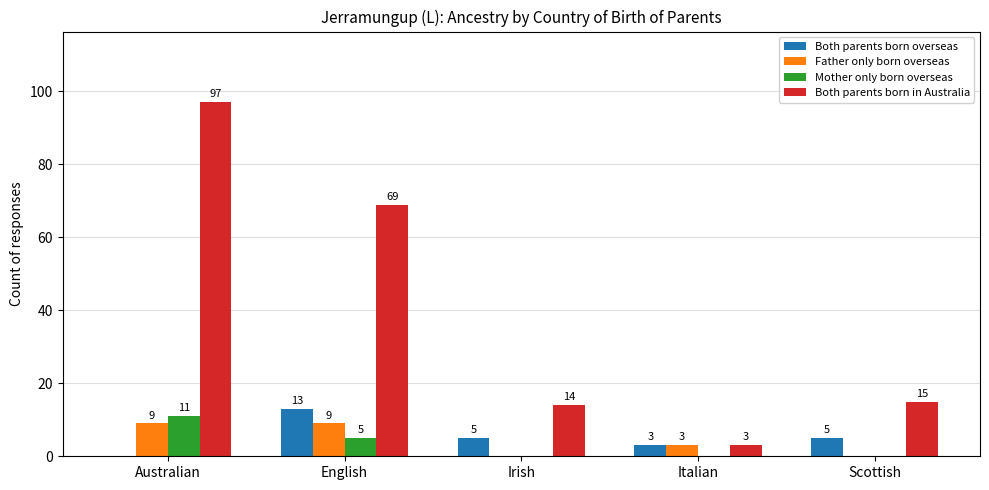

Where is Father only born overseas nearest to the value 4?

Italian